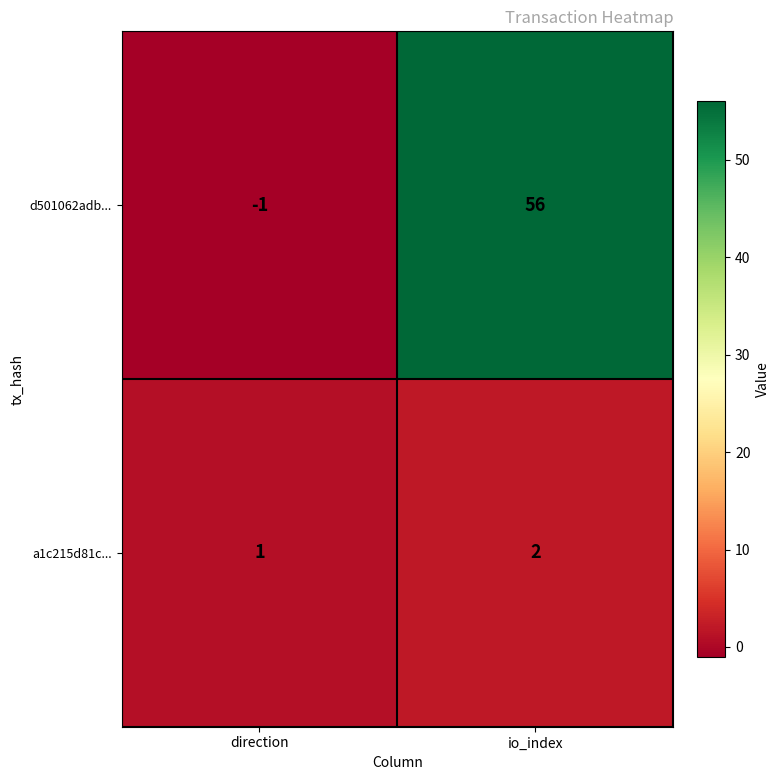

Which series has the largest range (max minus min)?

d501062adb...